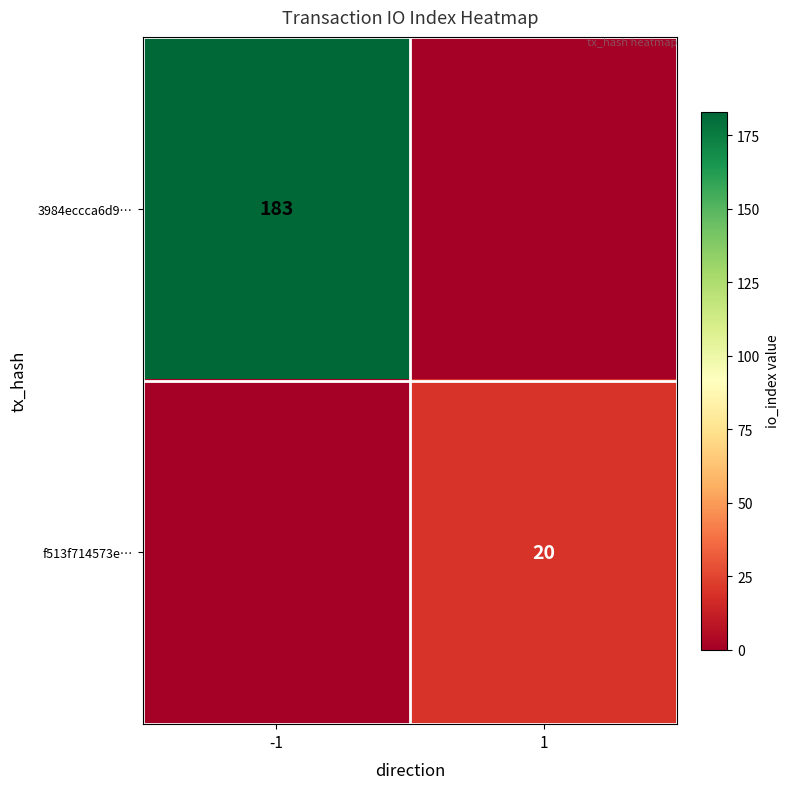

True or false: 3984eccca6d9… has a value of 242 at -1.

False